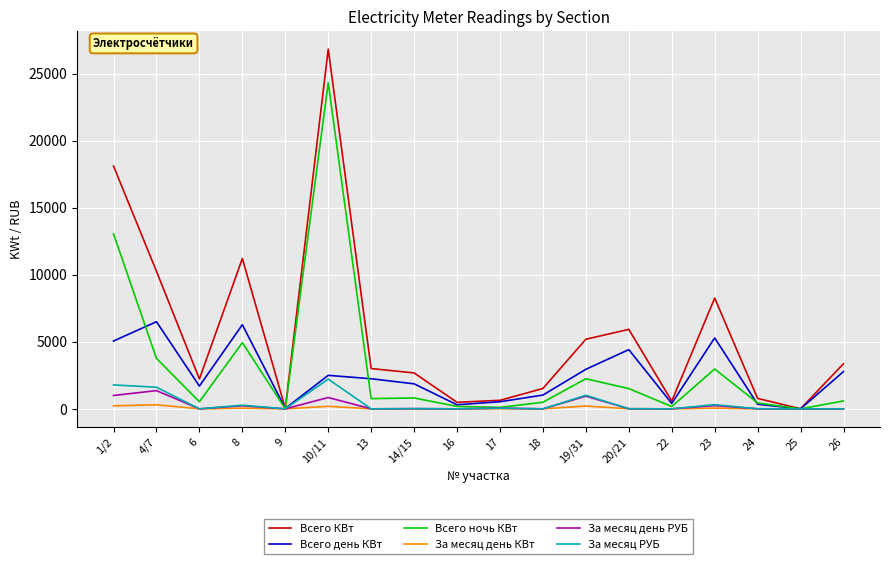

The value of За месяц РУБ at 24 is 4.5. True or false?

True